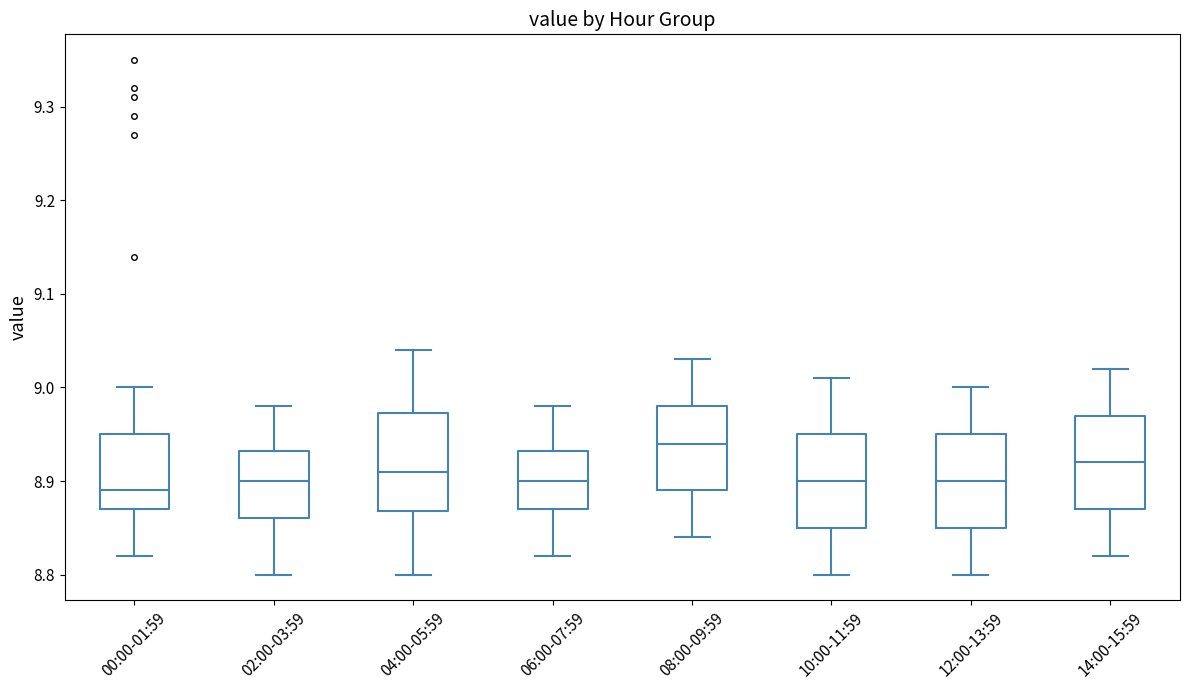

Where does the lower whisker of the box for 02:00-03:59 end on the y-axis? The values are not printed on the chart, so give them approximately, as read against the axis.

8.80